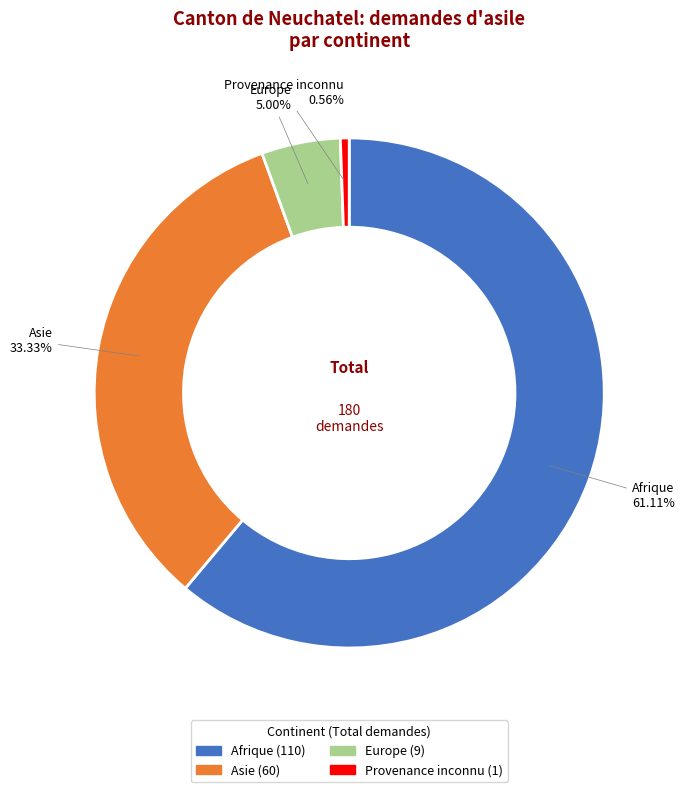

Rank the categories by value from lowest to highest.

Provenance inconnu, Europe, Asie, Afrique